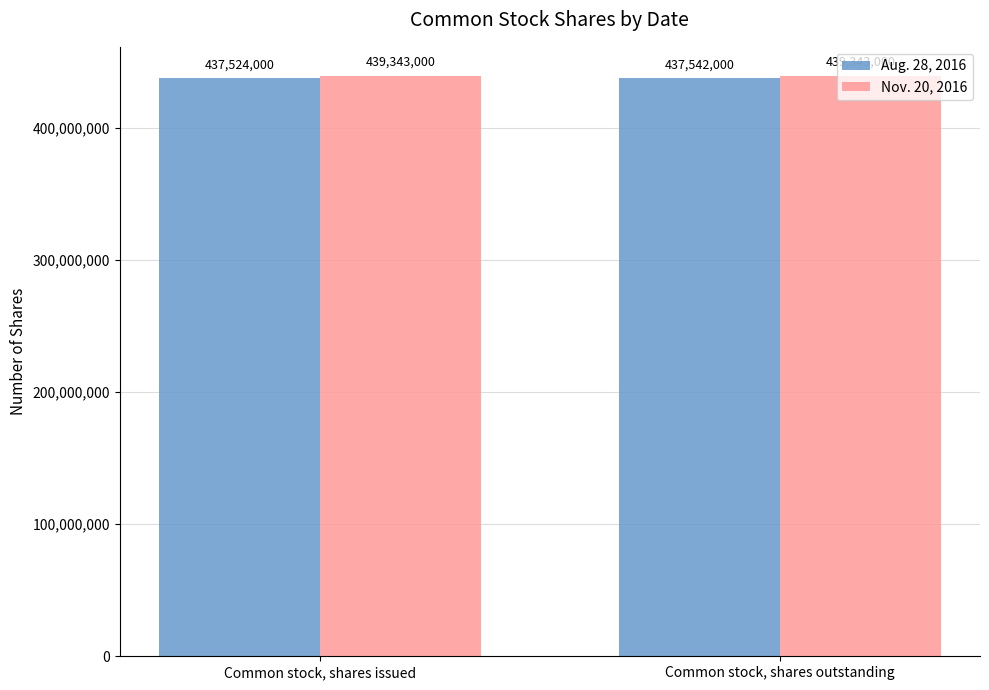

The Aug. 28, 2016 series shows 715827442 at Common stock, shares outstanding. True or false?

False